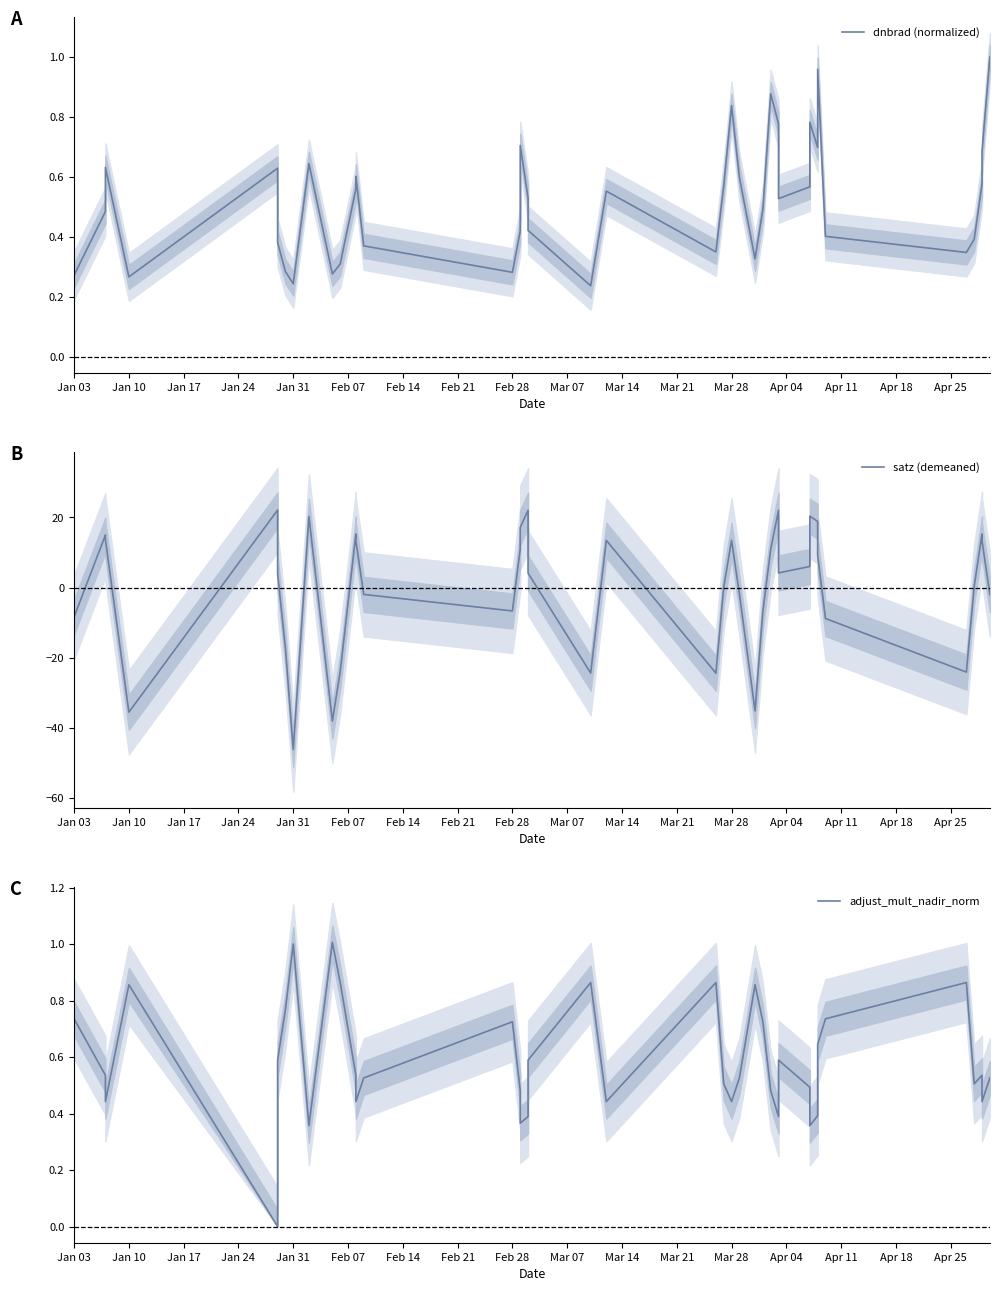

Count the number of data series in this chart.

3